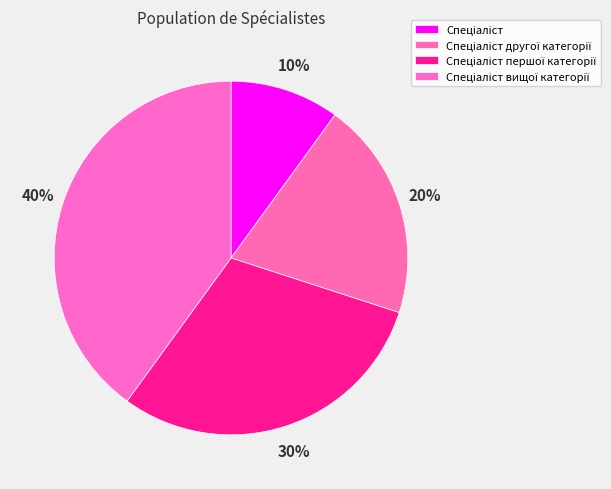

Does any single category account for the majority?

No